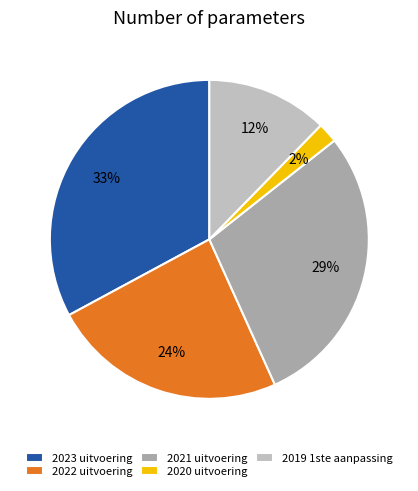

Count the number of slices in the pie.

5